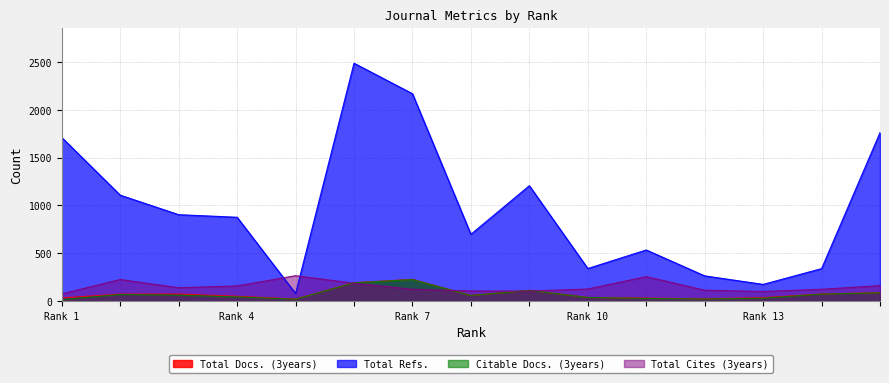

The value of Total Cites (3years) at 12 is 114. True or false?

True